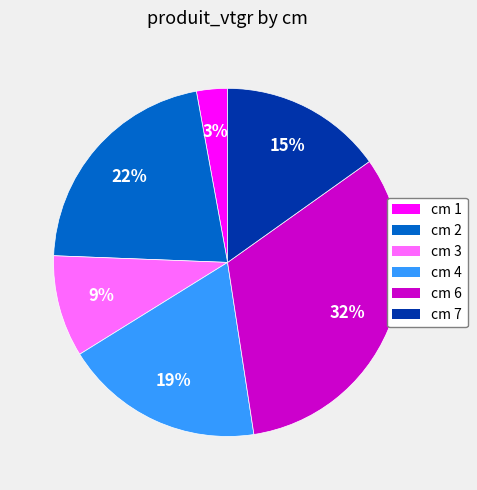

What is the smallest slice in the pie chart?

cm 1